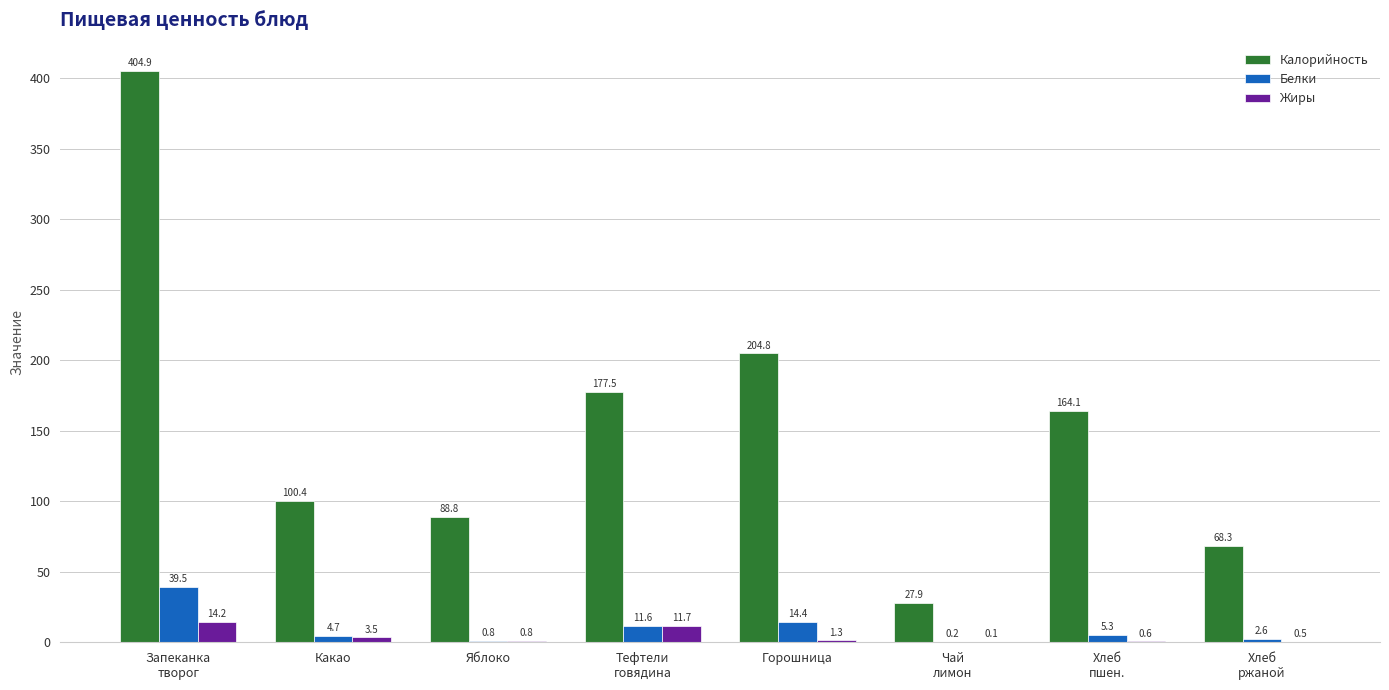

Are the bars horizontal?

No